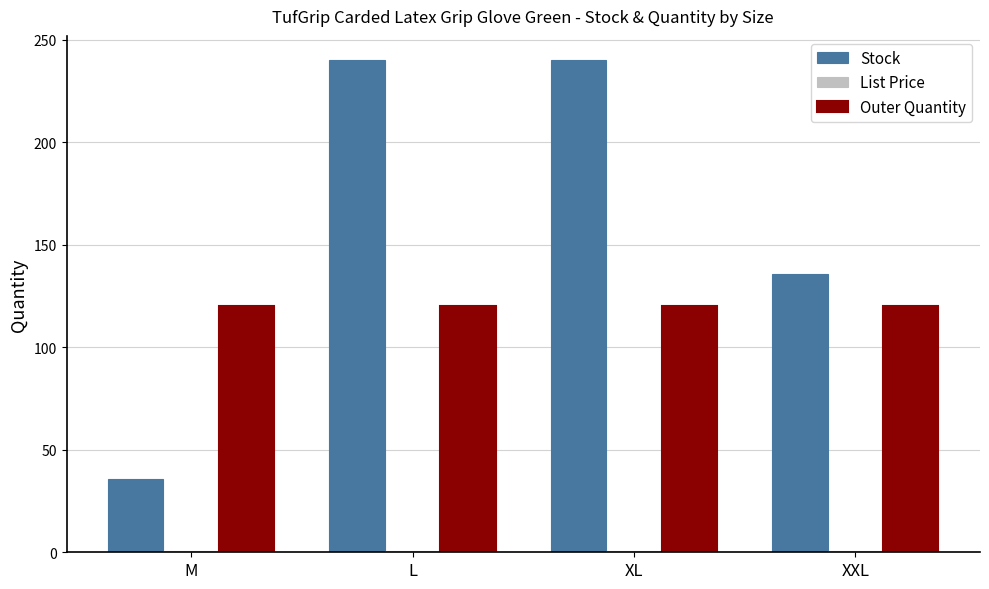

Count the Stock values in the range 136 to 240.

3